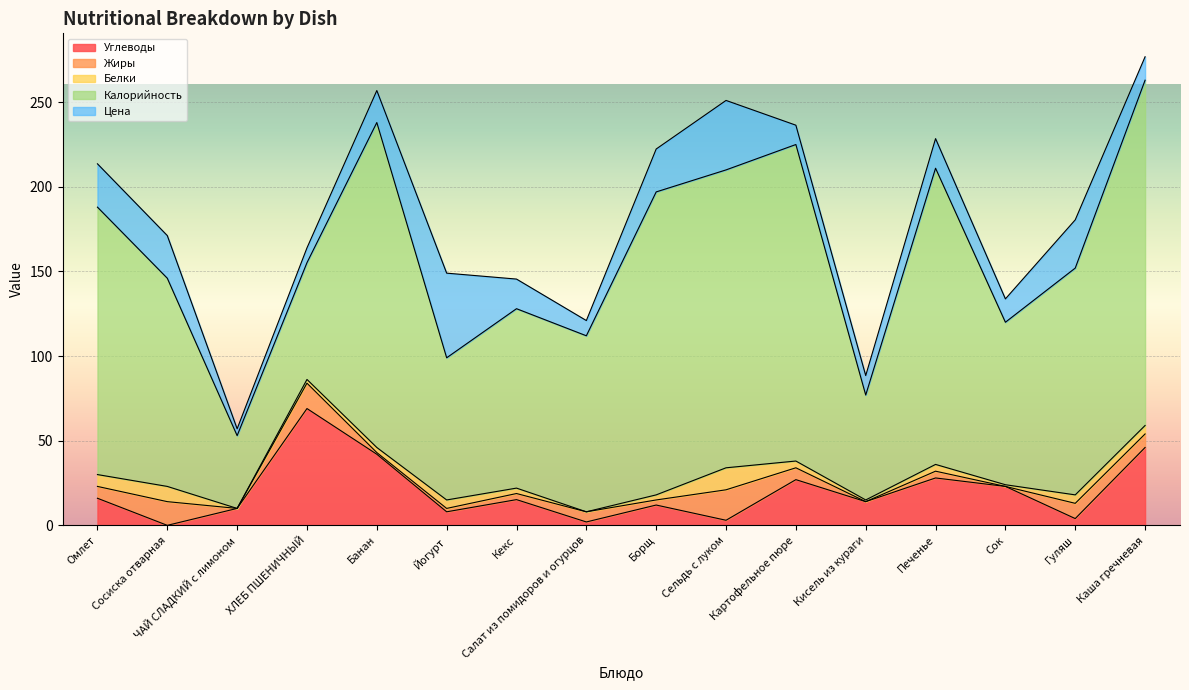

How many values in the Углеводы series exceed 15?

8